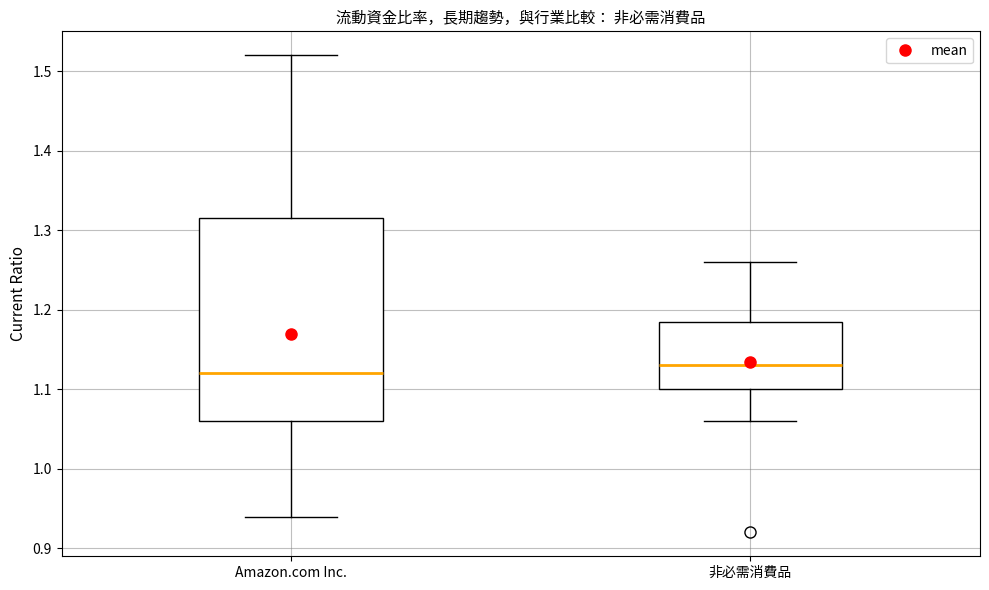

Where is the upper edge of the box for 非必需消費品 on the y-axis? The values are not printed on the chart, so give them approximately, as read against the axis.

1.19